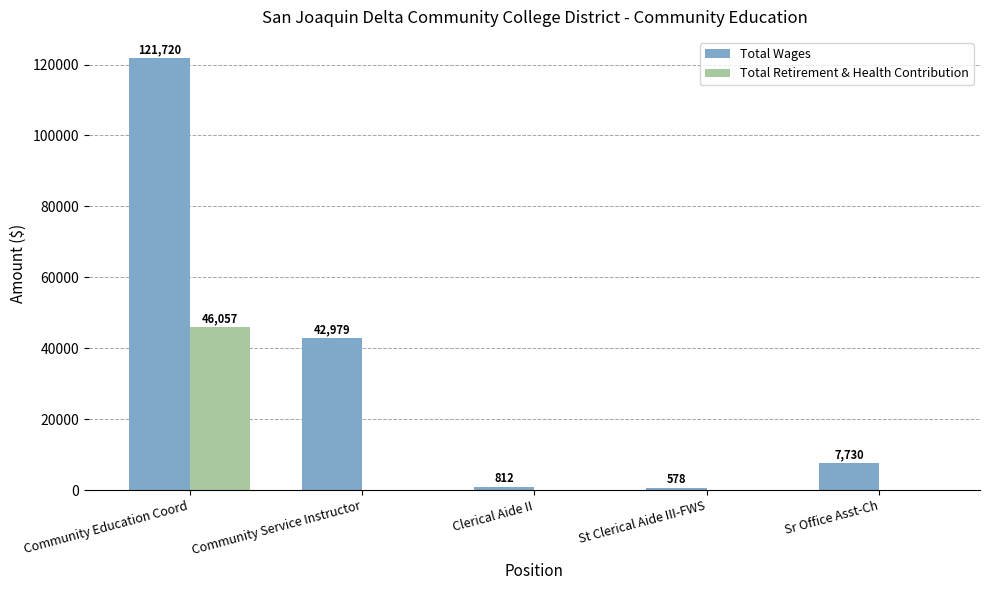

Which series changed the most between St Clerical Aide III-FWS and Sr Office Asst-Ch?

Total Wages